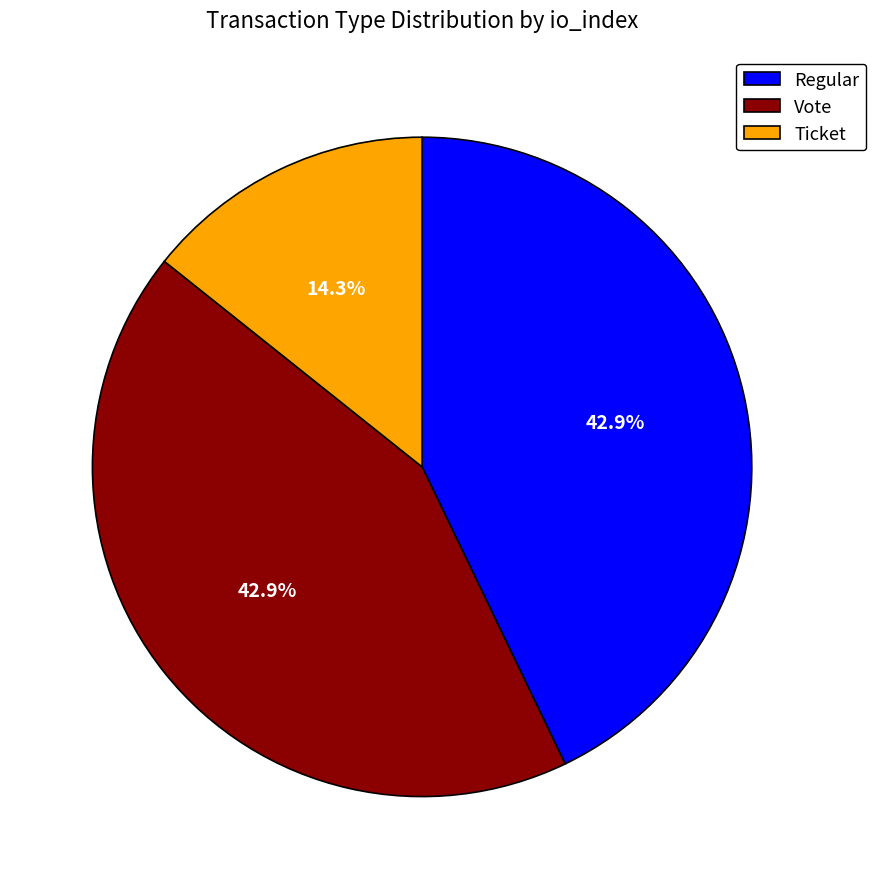

How many slices are in this pie chart?

3